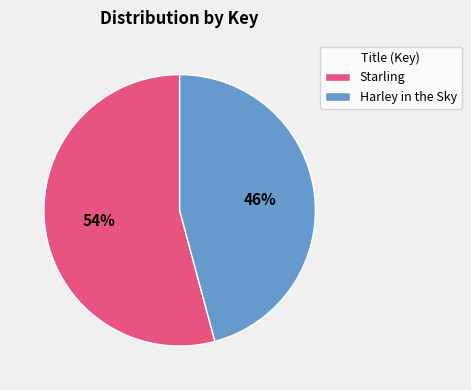

What is the majority slice?

Starling